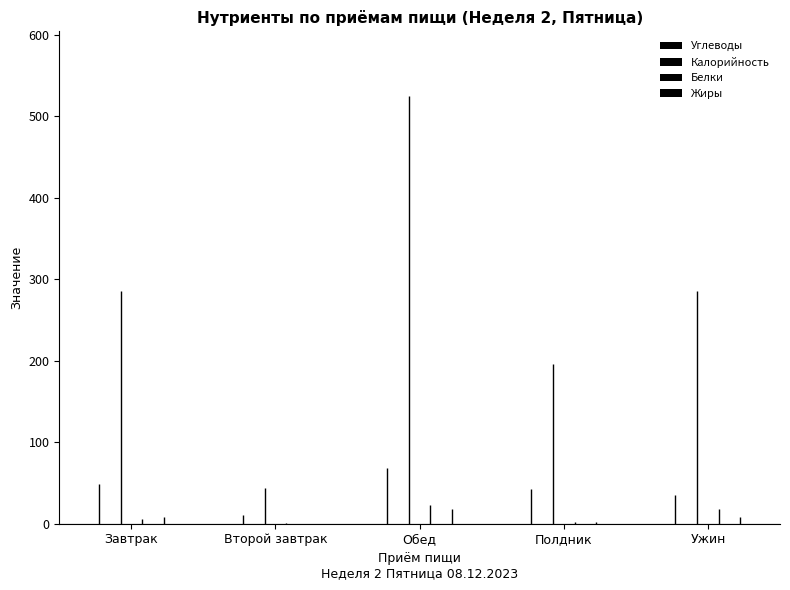

How many groups of bars are there?

5